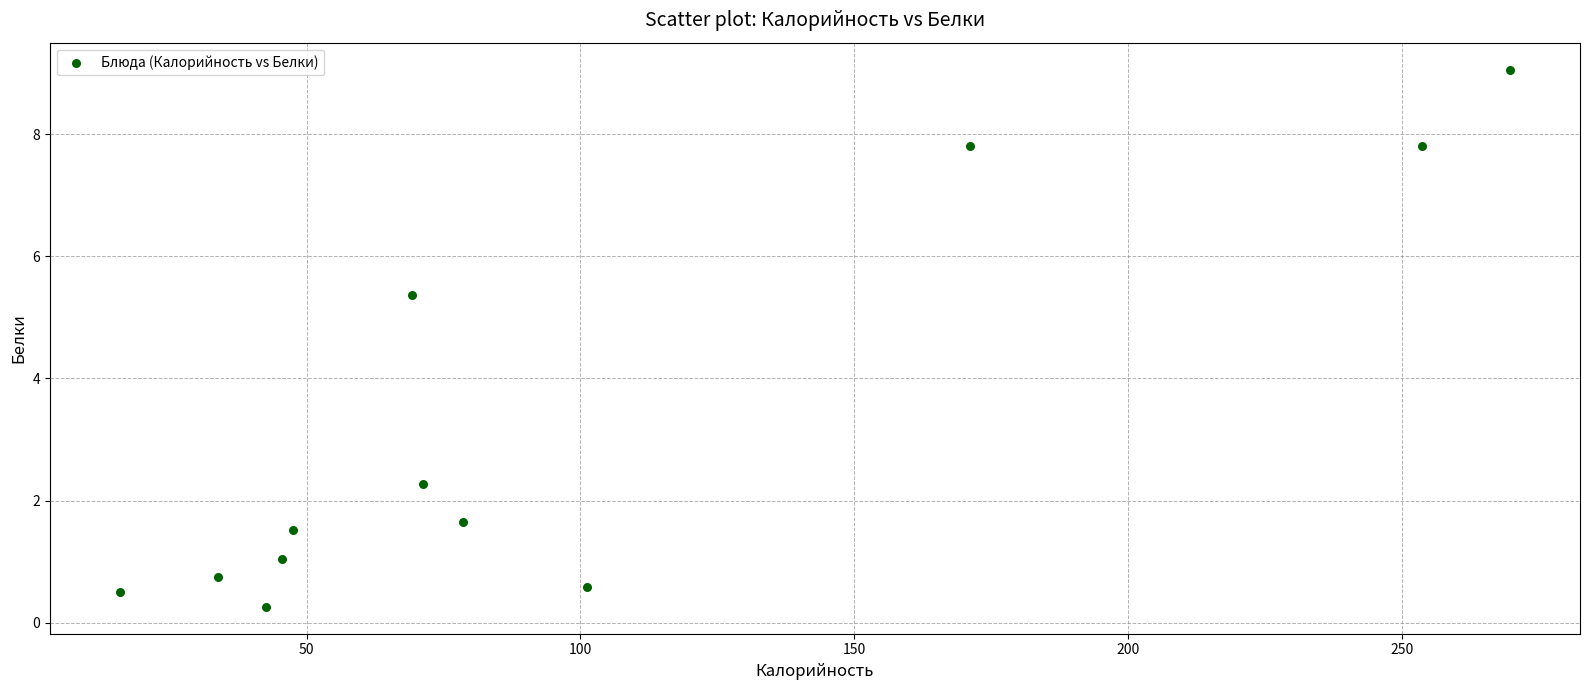

What Y value in the scatter plot is closest to 4?

5.4